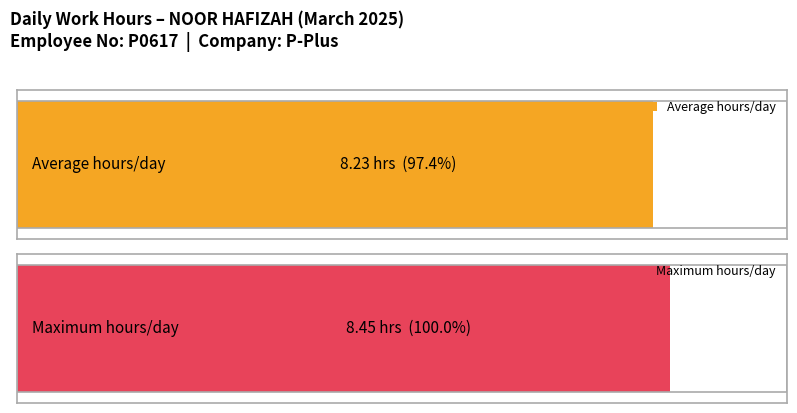

What is the average value?

8.2